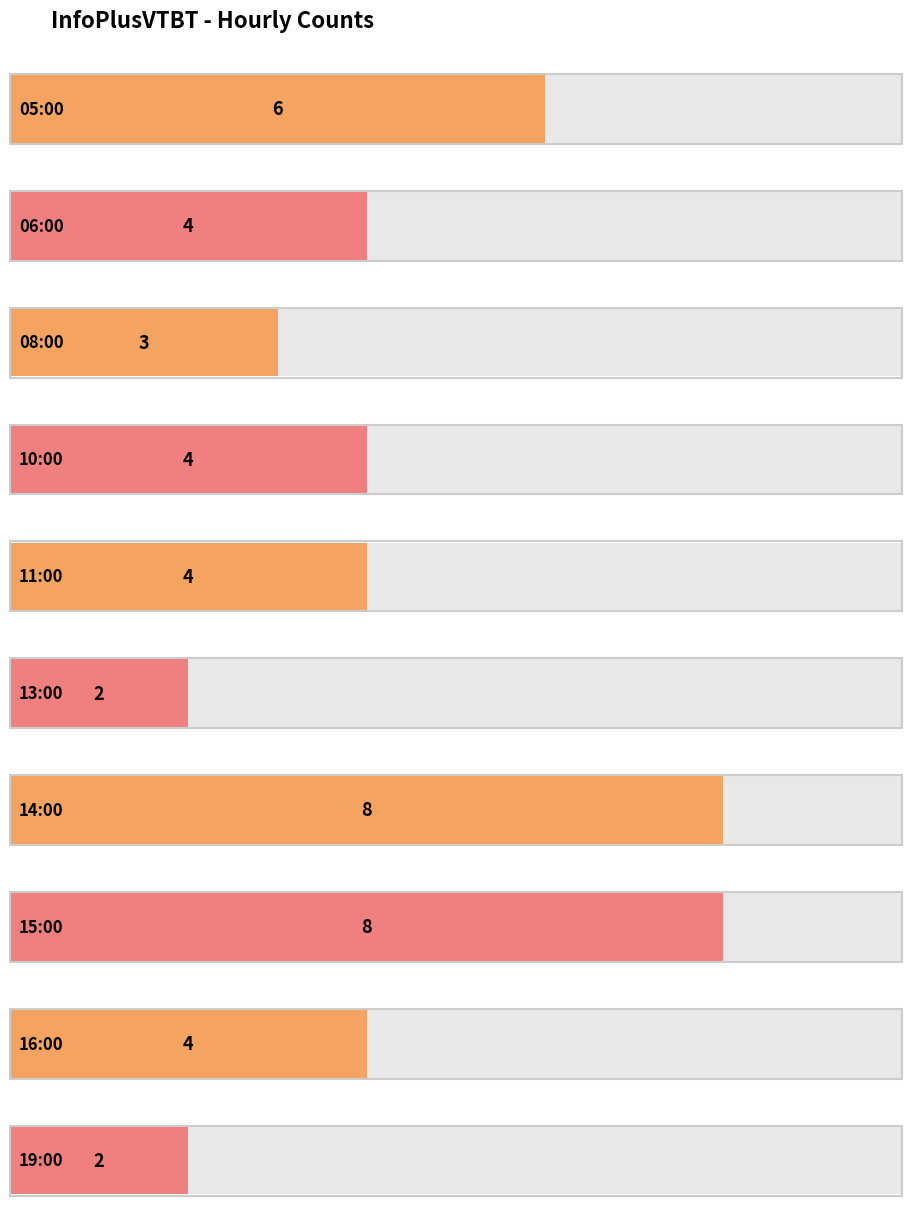

Count the values in the range 3 to 6.

6